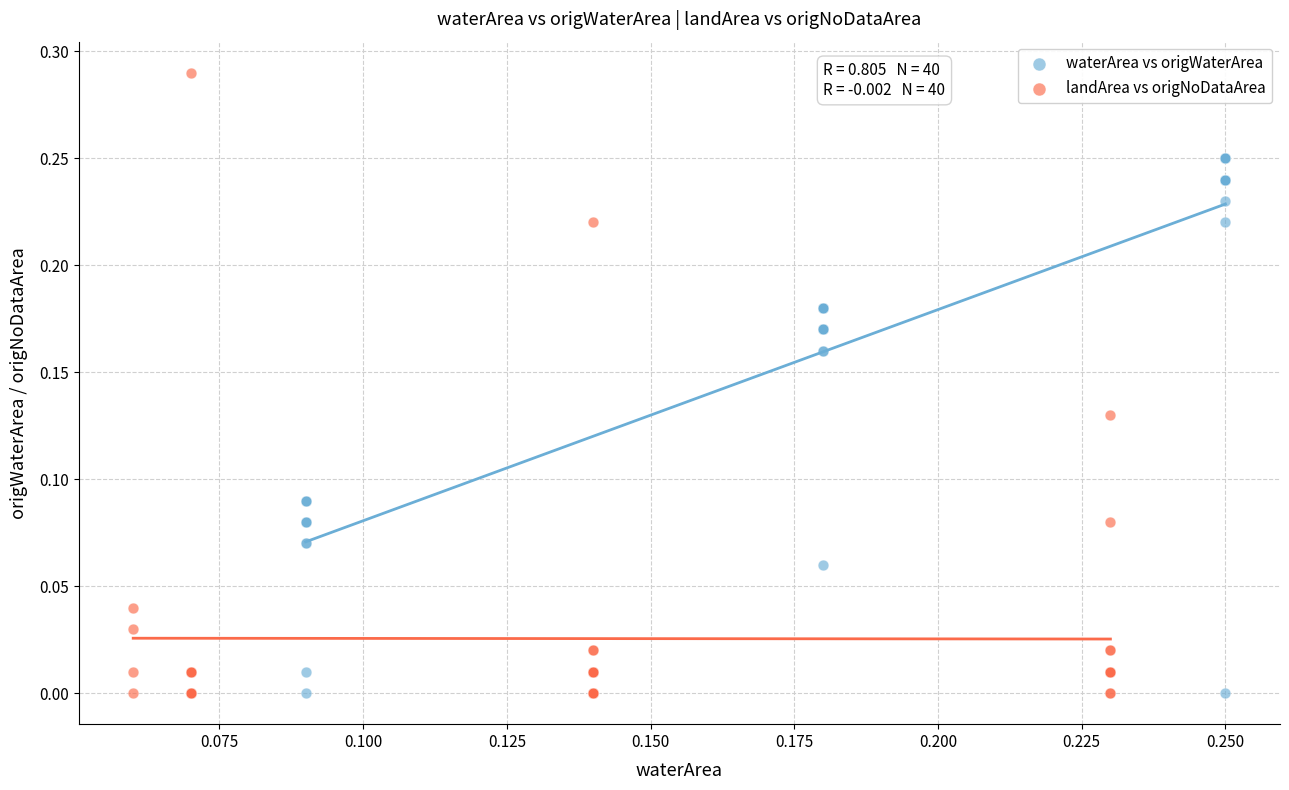

Which series reaches the maximum Y coordinate?

landArea vs origNoDataArea